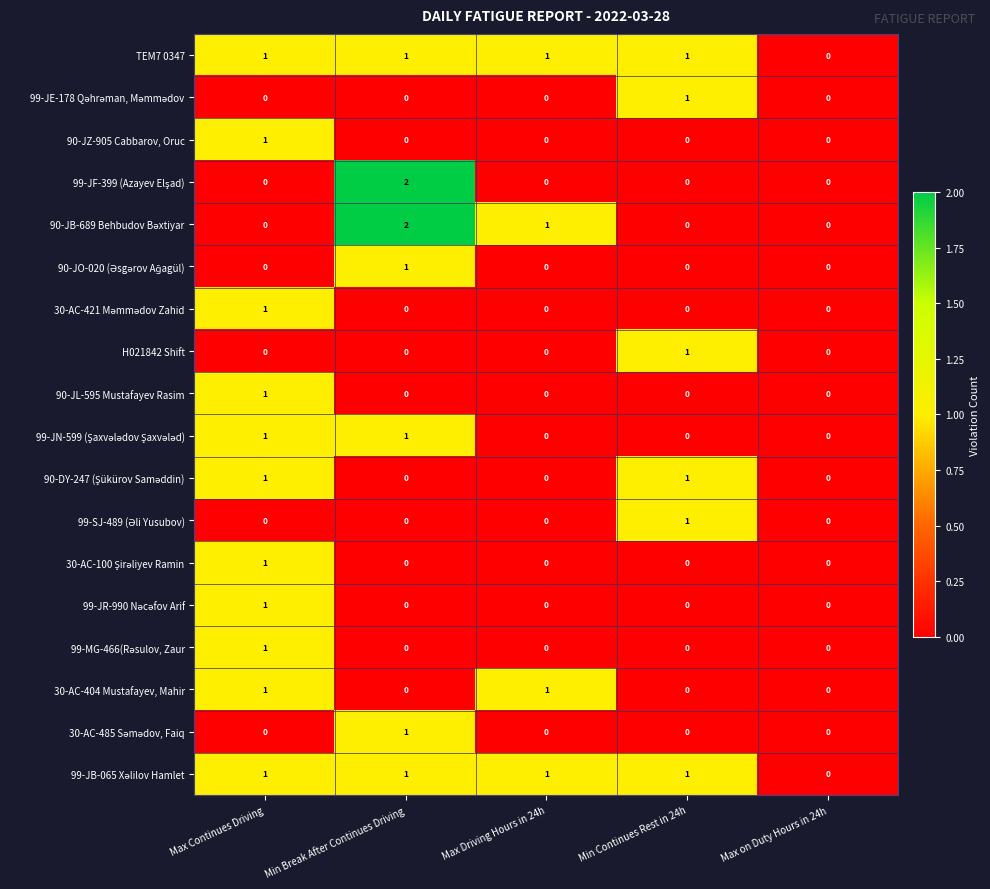

Which category has the highest value across all series?

Min Break After Continues Driving